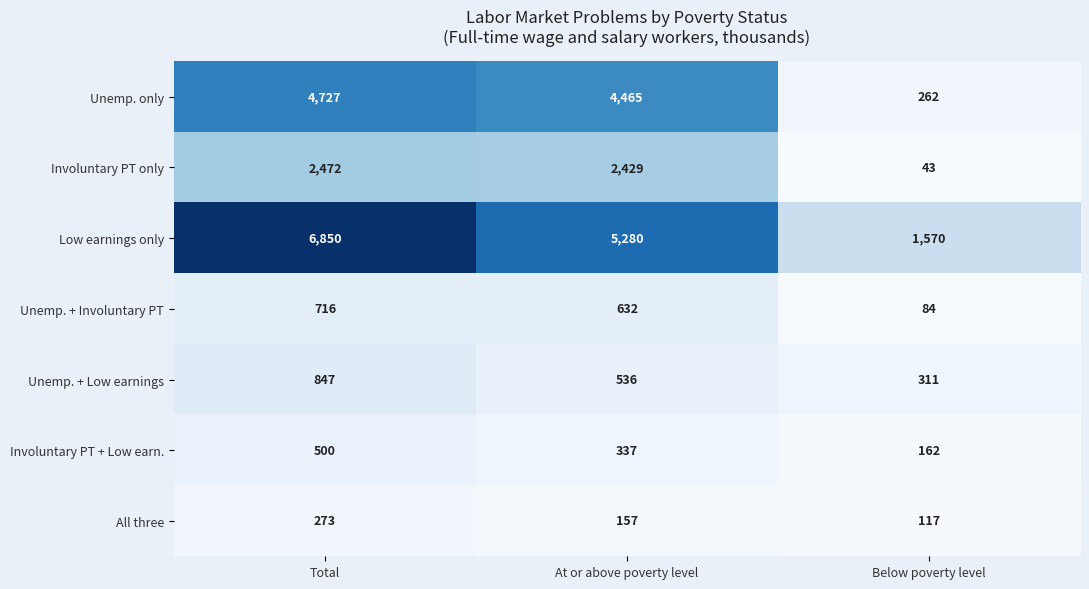

Is it true that Involuntary PT only equals 2429 at At or above poverty level?

True